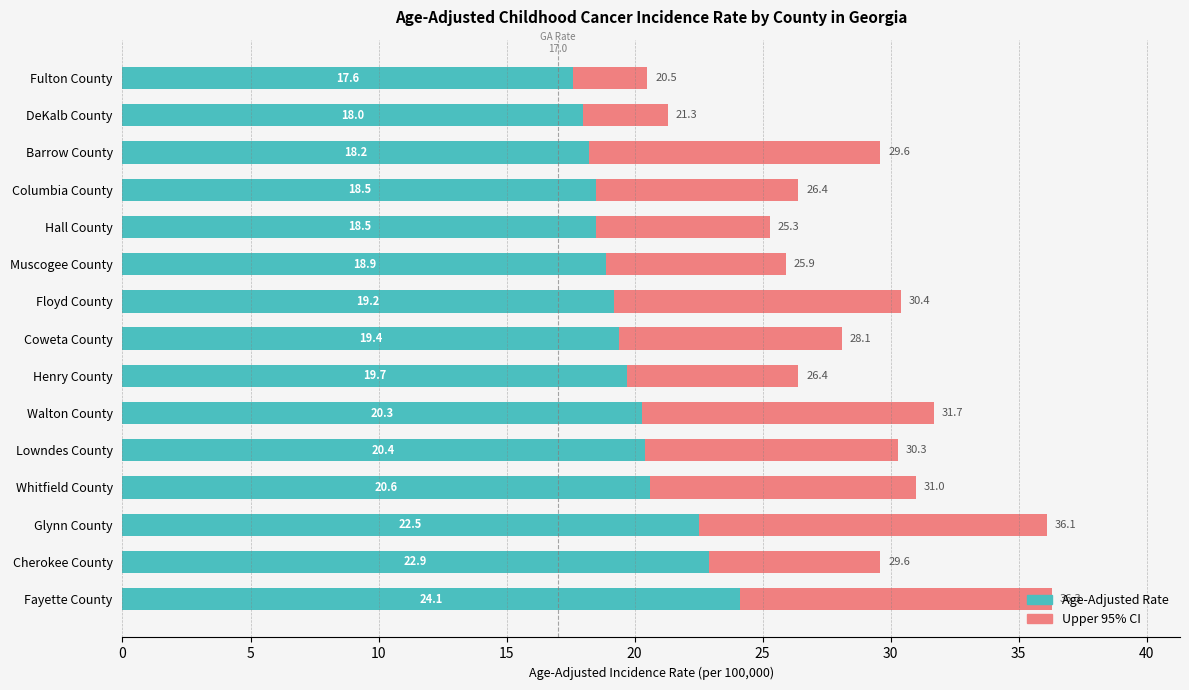

What is the sum of all Age-Adjusted Rate values?

298.8